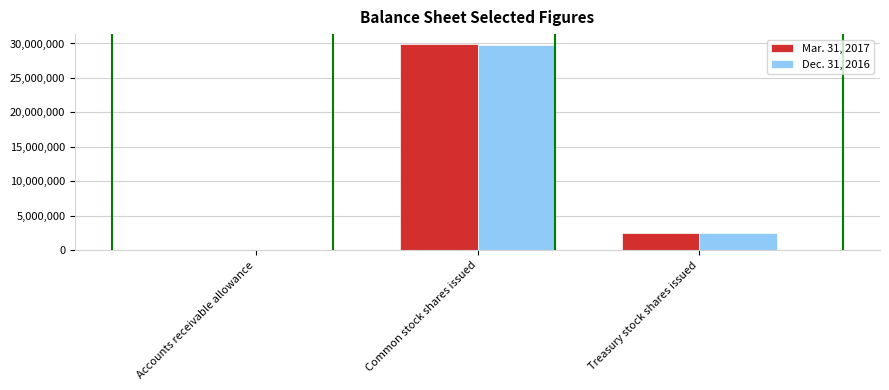

How many groups of bars are there?

3